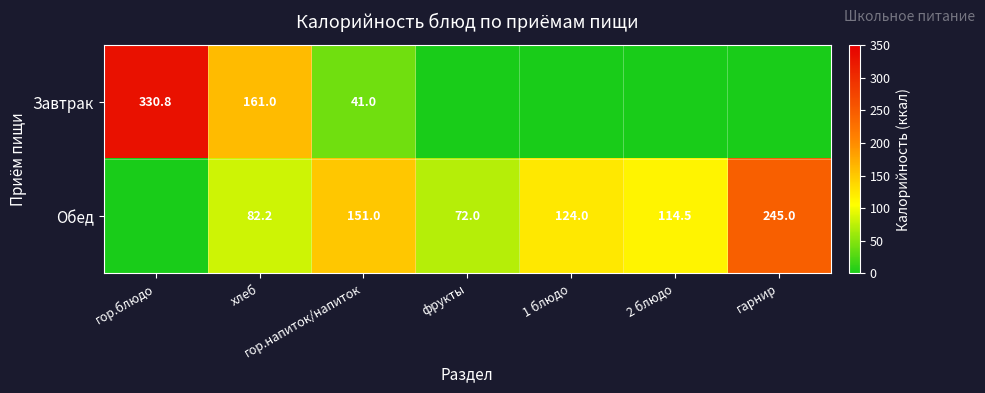

Between гарнир and 2 блюдо, which is larger?

гарнир